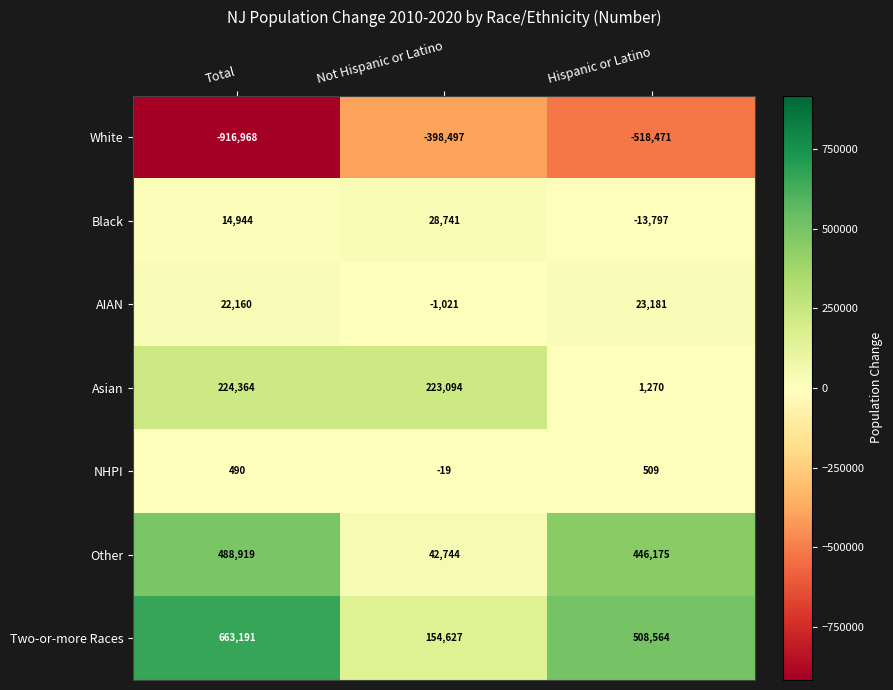

The AIAN series shows -1021 at Not Hispanic or Latino. True or false?

True